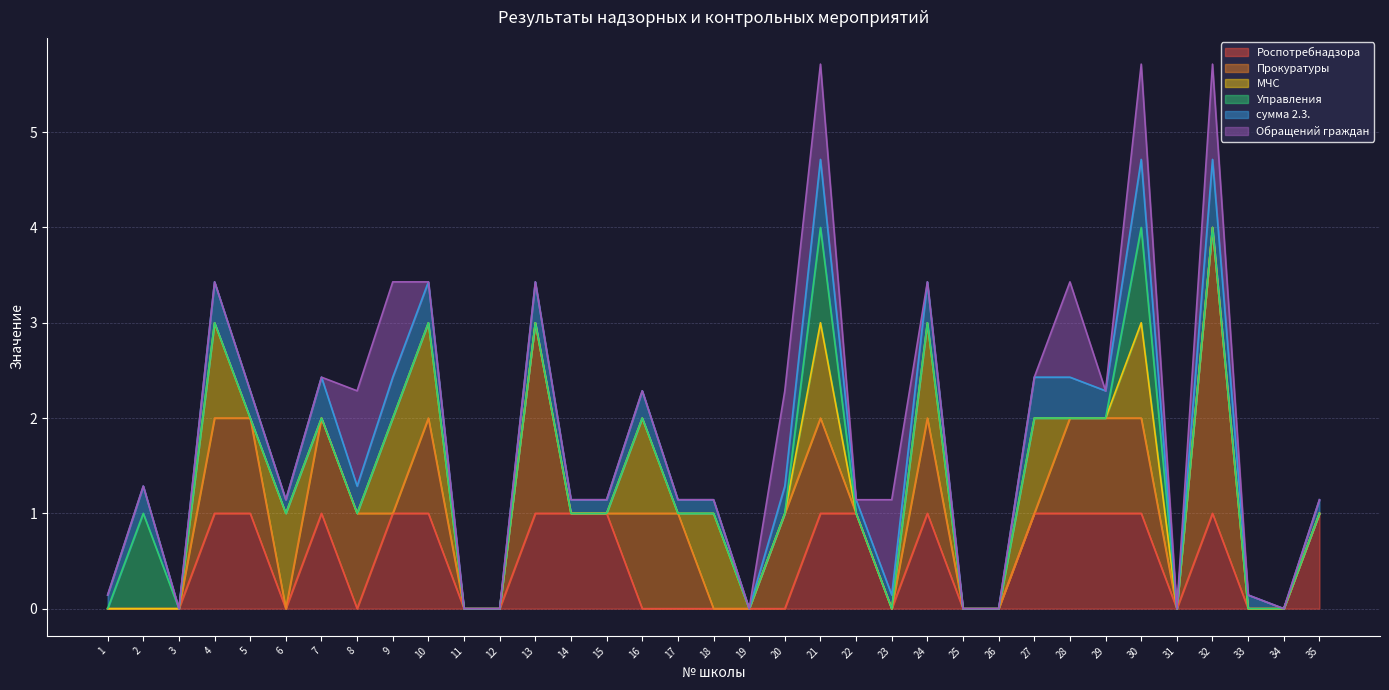

Read the сумма 2.3. value at 28.

0.4